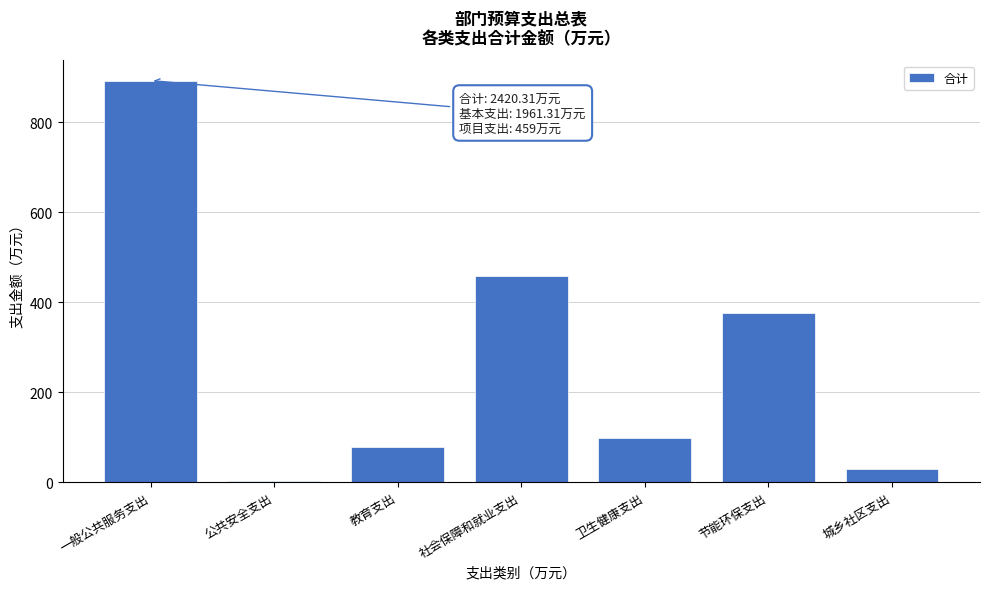

Reading right to left, transcribe all the data shown in this chart.

城乡社区支出=30.0	节能环保支出=376.0	卫生健康支出=97.5	社会保障和就业支出=458.0	教育支出=78.0	公共安全支出=3.0	一般公共服务支出=893.3